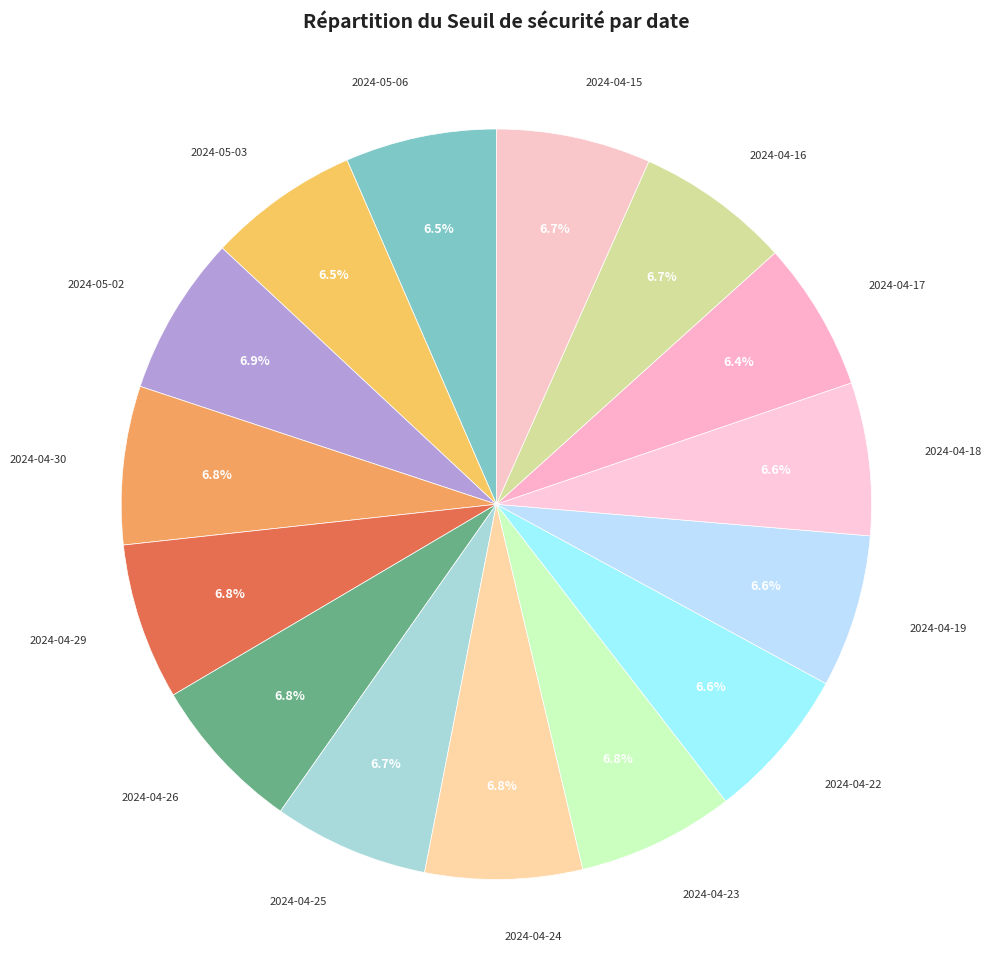

Which category has the smallest portion of the pie?

2024-04-17